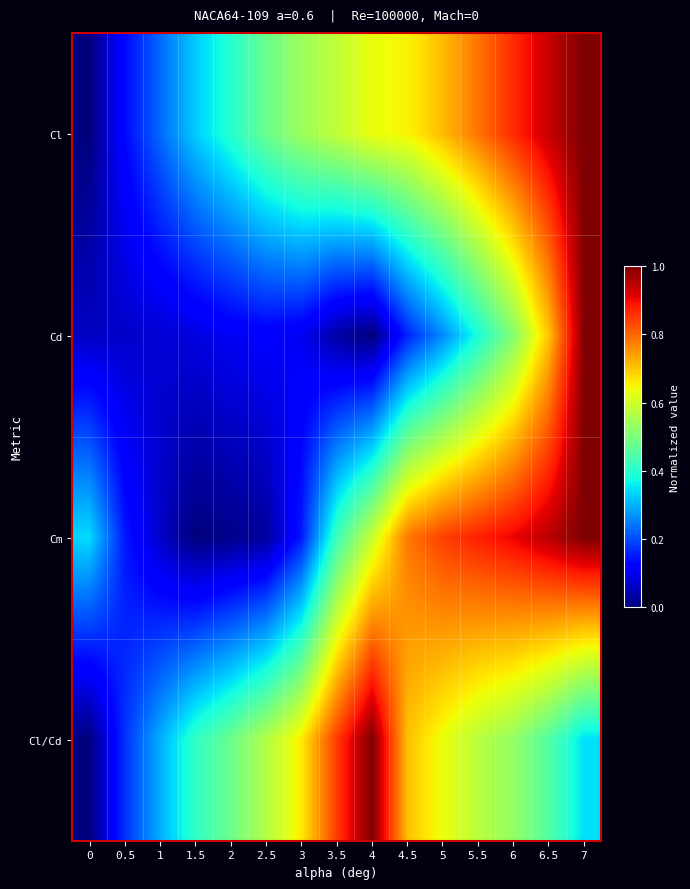

Reading left to right, extract all data points from this chart.

Cl: 0=0.0	0.5=0.1	1=0.2	1.5=0.3	2=0.4	2.5=0.5	3=0.5	3.5=0.6	4=0.6	4.5=0.7	5=0.7	5.5=0.8	6=0.9	6.5=0.9	7=1.0
Cd: 0=0.1	0.5=0.1	1=0.1	1.5=0.1	2=0.1	2.5=0.1	3=0.1	3.5=0.0	4=0.0	4.5=0.2	5=0.3	5.5=0.4	6=0.5	6.5=0.7	7=1.0
Cm: 0=0.3	0.5=0.1	1=0.1	1.5=0.0	2=0.0	2.5=0.0	3=0.2	3.5=0.4	4=0.6	4.5=0.8	5=0.8	5.5=0.9	6=0.9	6.5=0.9	7=1.0
Cl/Cd: 0=0.0	0.5=0.2	1=0.3	1.5=0.4	2=0.5	2.5=0.6	3=0.7	3.5=0.8	4=1.0	4.5=0.7	5=0.6	5.5=0.6	6=0.5	6.5=0.5	7=0.3